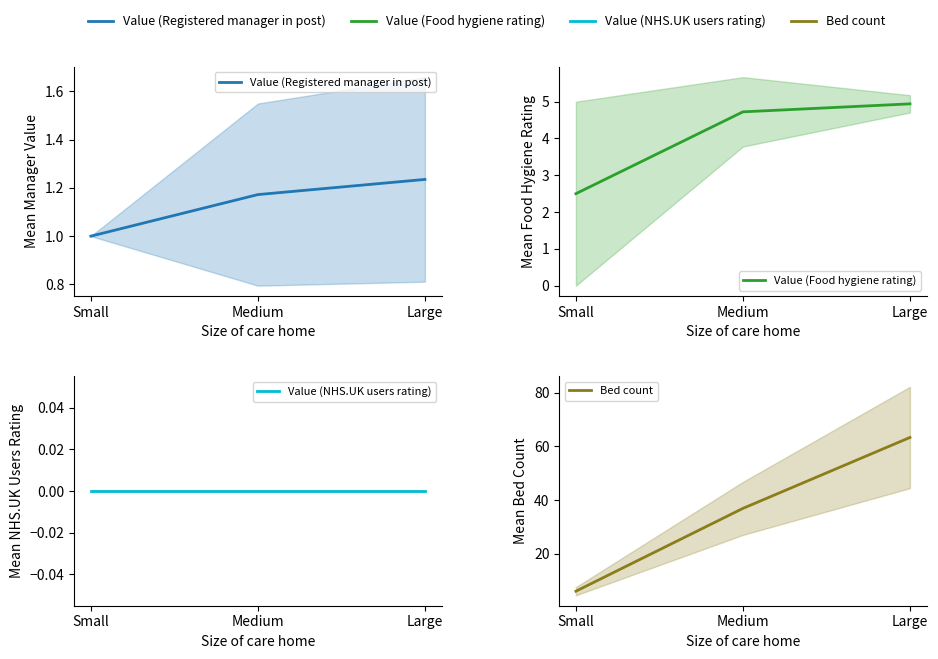

The Value (Registered manager in post) series shows 0.6 at Medium. True or false?

False